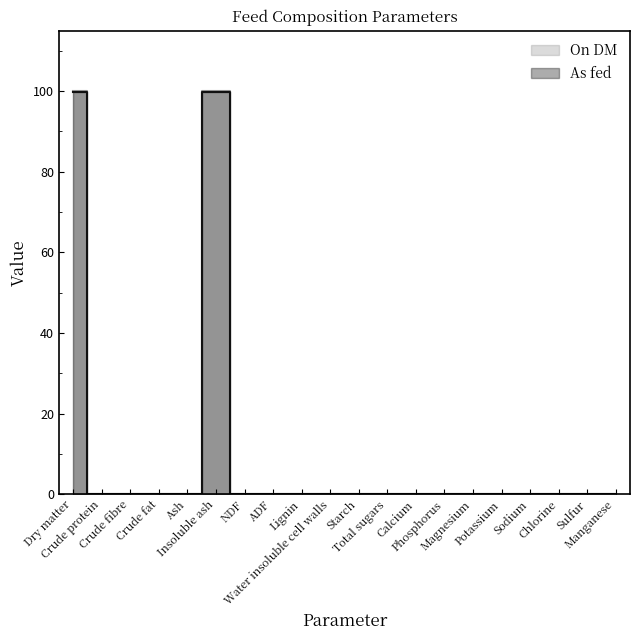

Which has a higher value, Potassium or Crude fibre?

Potassium